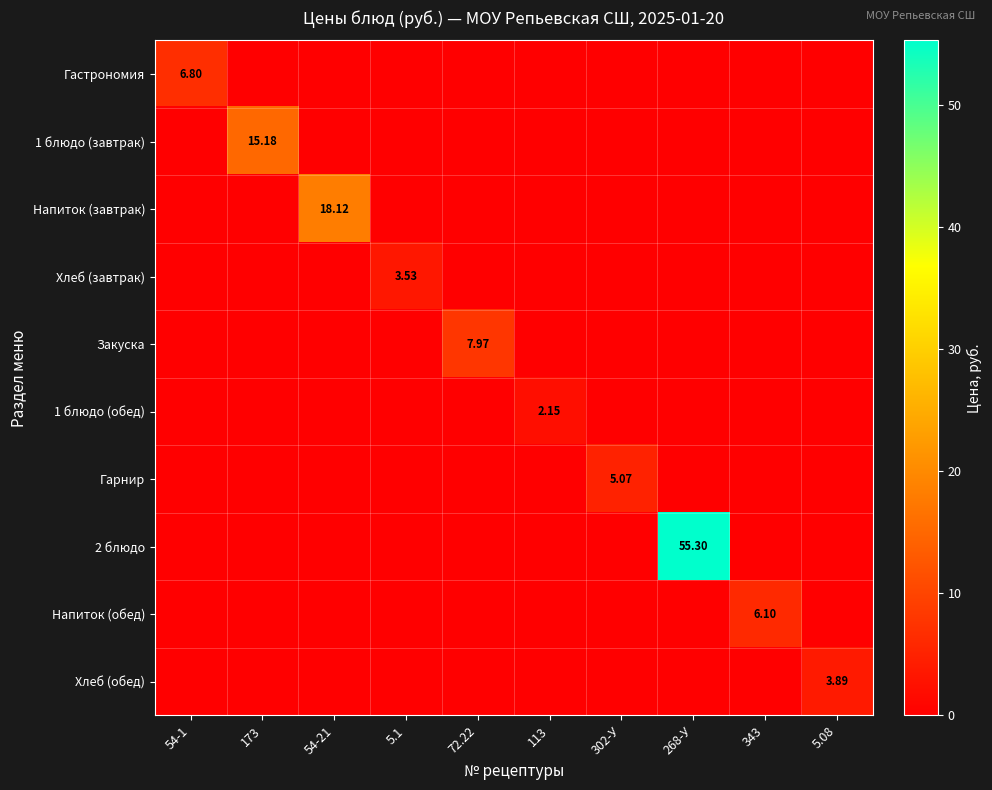

Rank the series at 72.22 from lowest to highest value.

Гастрономия, 1 блюдо (завтрак), Напиток (завтрак), Хлеб (завтрак), 1 блюдо (обед), Гарнир, 2 блюдо, Напиток (обед), Хлеб (обед), Закуска